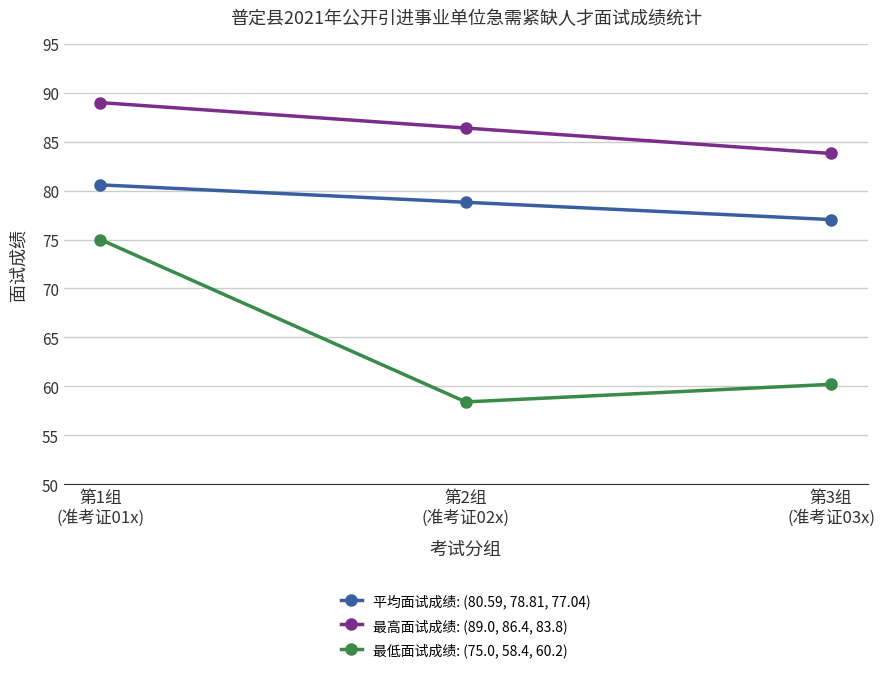

What is the sum of all 平均面试成绩: (80.59, 78.81, 77.04) values?

236.4